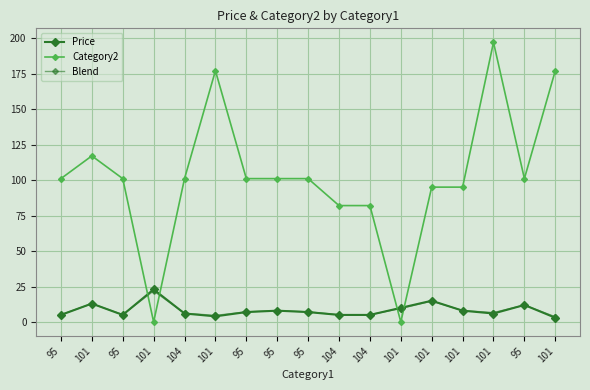

At which label does Category2 first exceed 101?

101